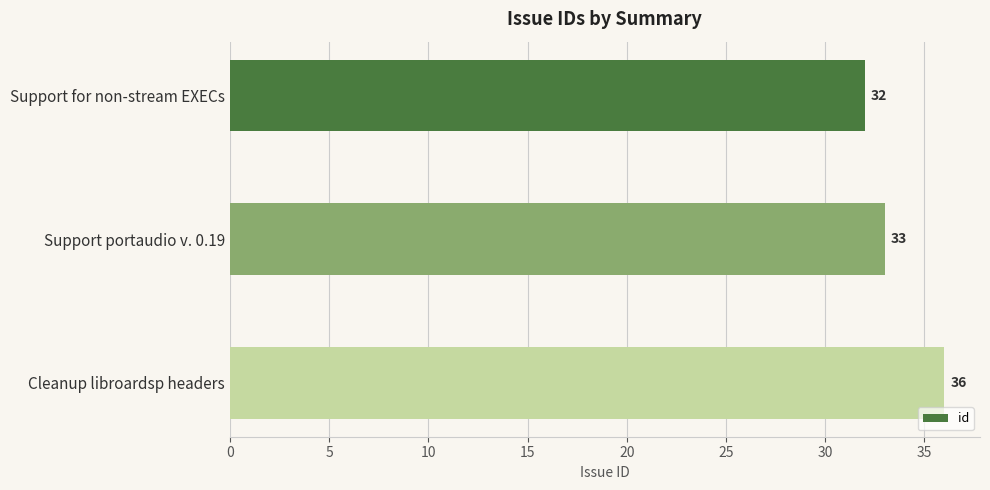

At which category does the chart reach its peak across all series?

Cleanup libroardsp headers